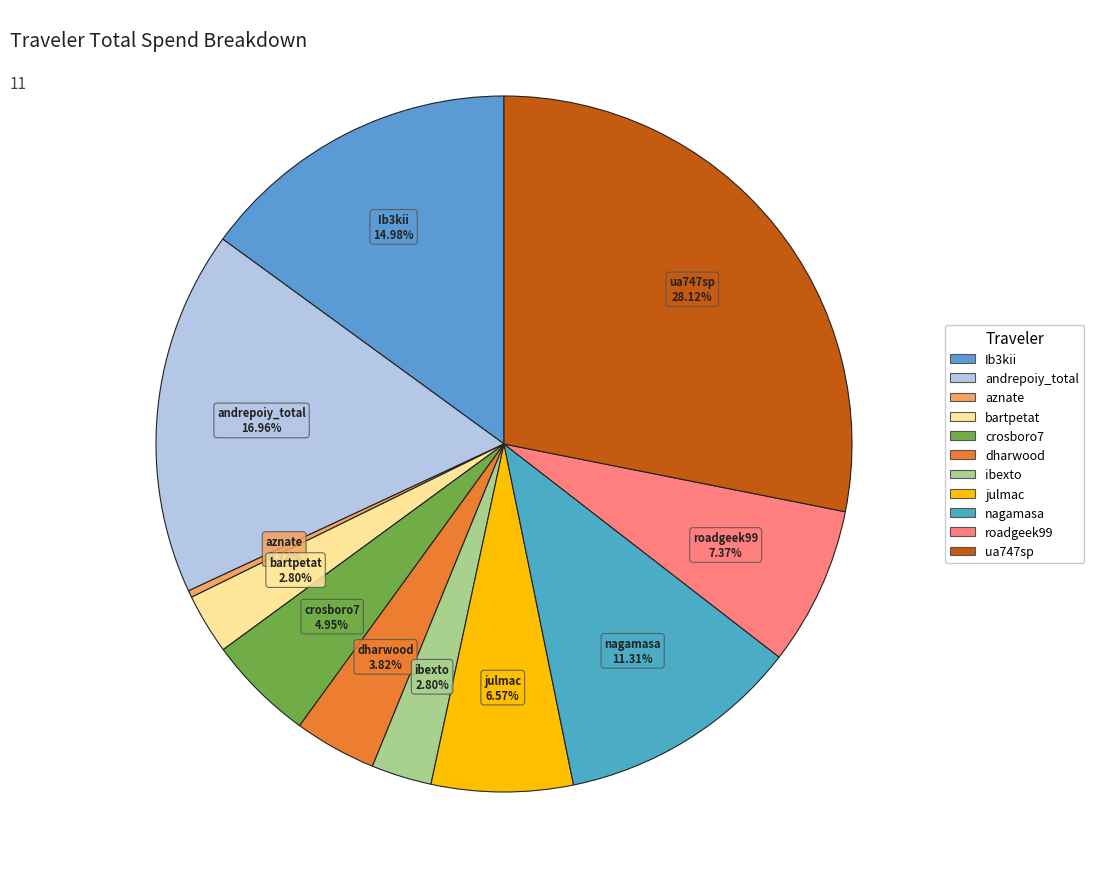

How many segments does this pie chart have?

11